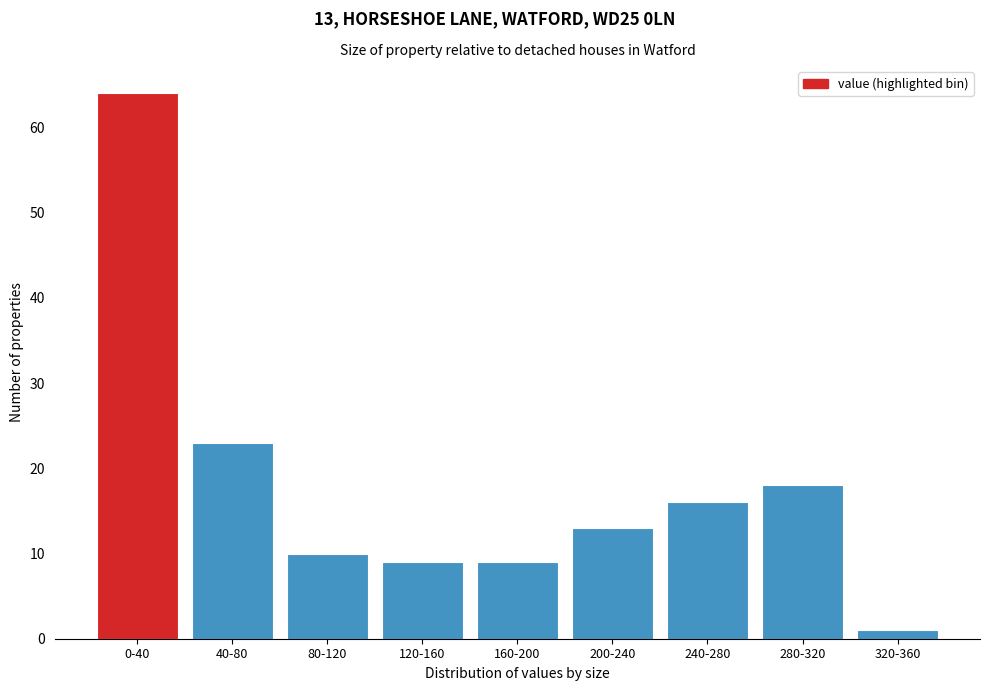

Reading left to right, transcribe all the data shown in this chart.

0-40=64	40-80=23	80-120=10	120-160=9	160-200=9	200-240=13	240-280=16	280-320=18	320-360=1